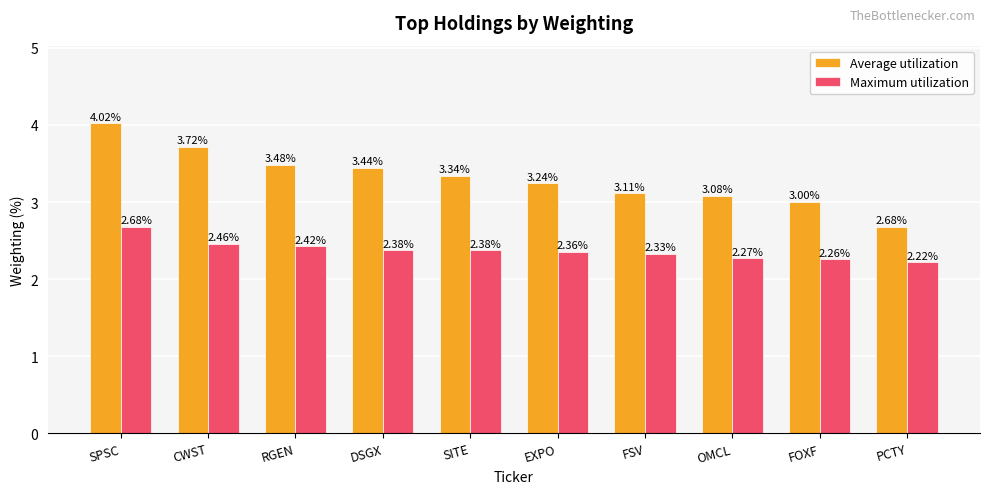

At which category does the chart reach its minimum across all series?

PCTY